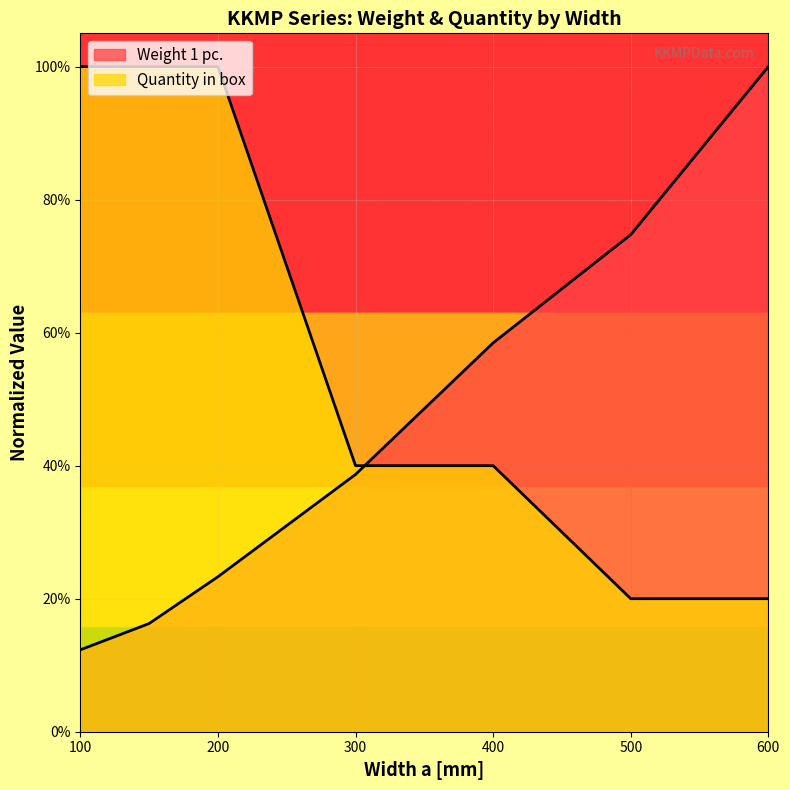

True or false: Quantity in box has a value of 0.2 at 600.

True